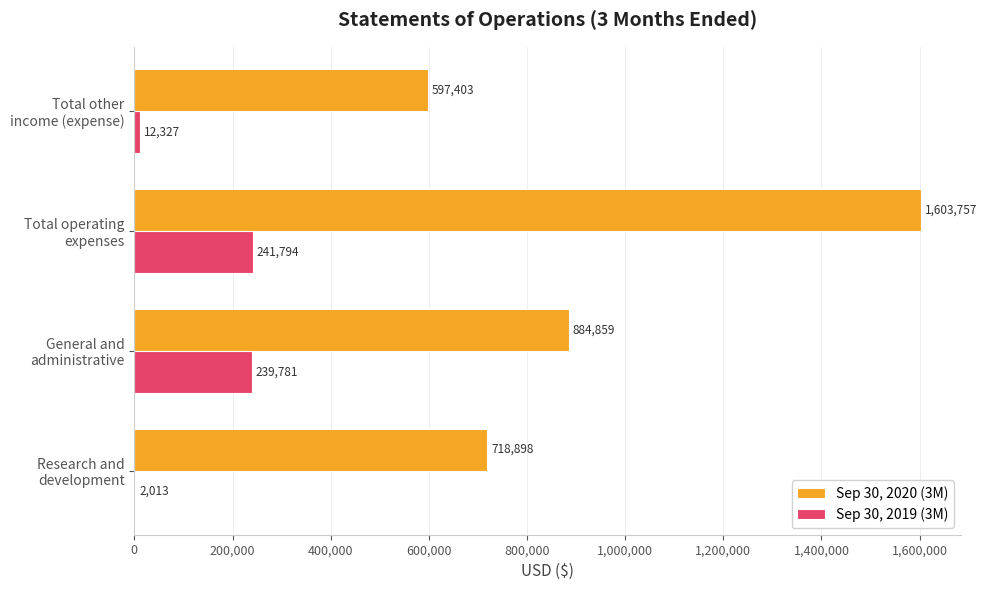

What is the sum of all Sep 30, 2020 (3M) values?

3804917